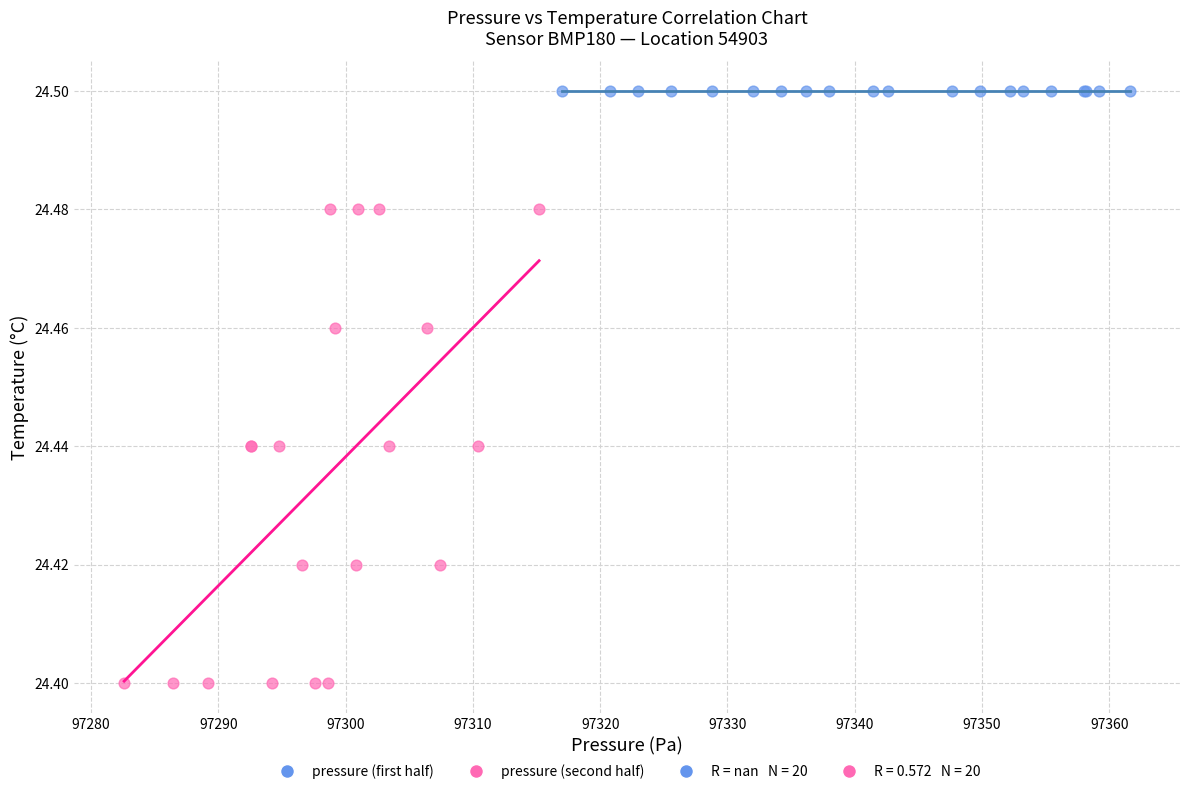

Which series reaches the minimum Y coordinate?

pressure (second half)